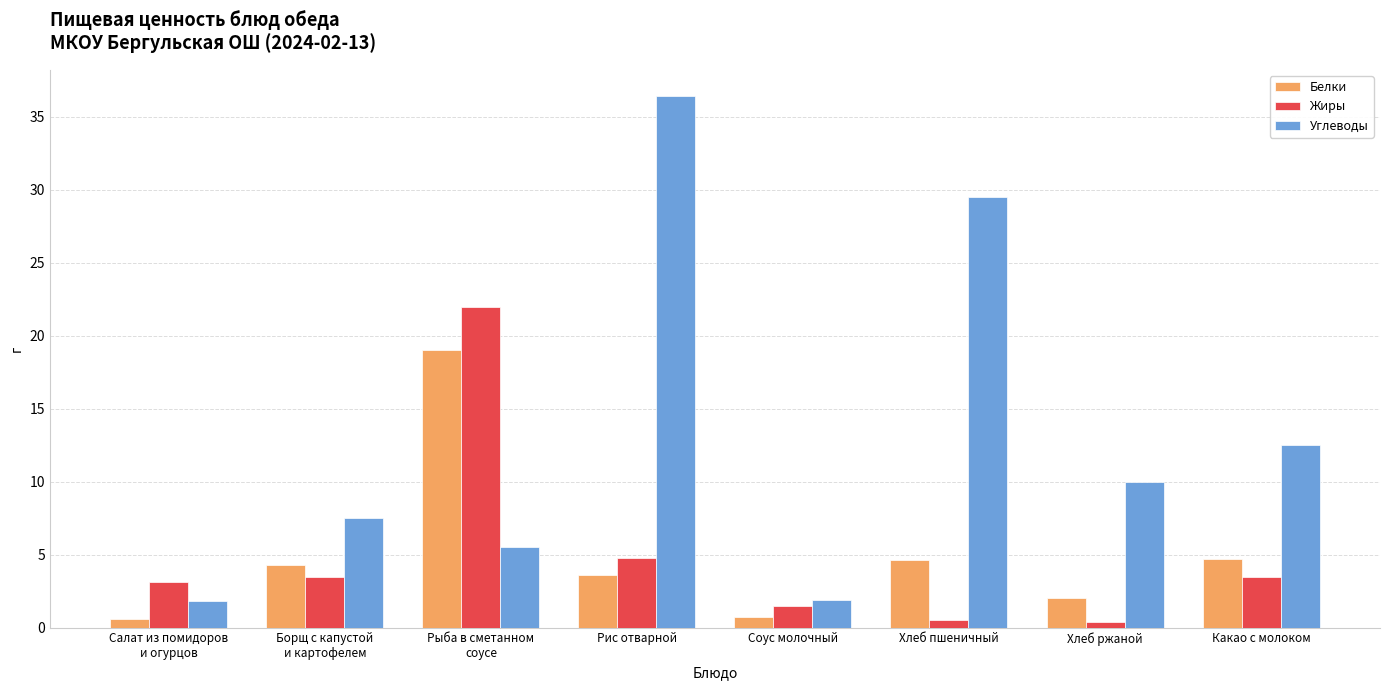

How many categories are shown in the chart?

8